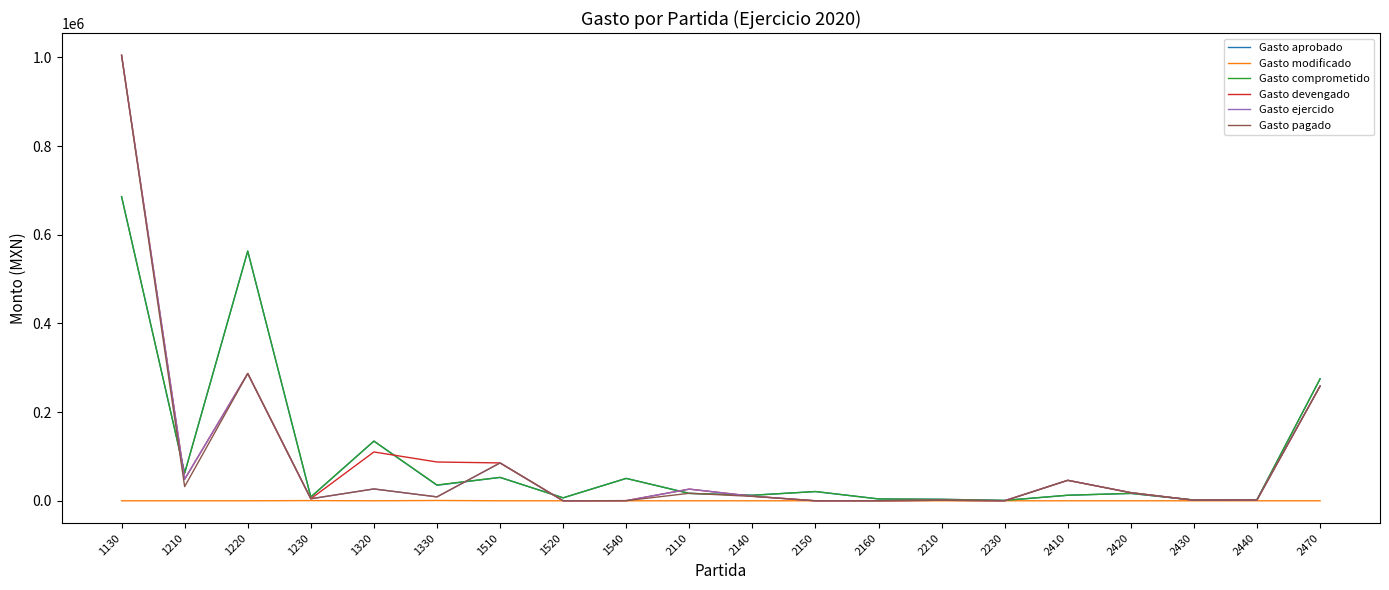

How many values in the Gasto ejercido series exceed 10349?

10